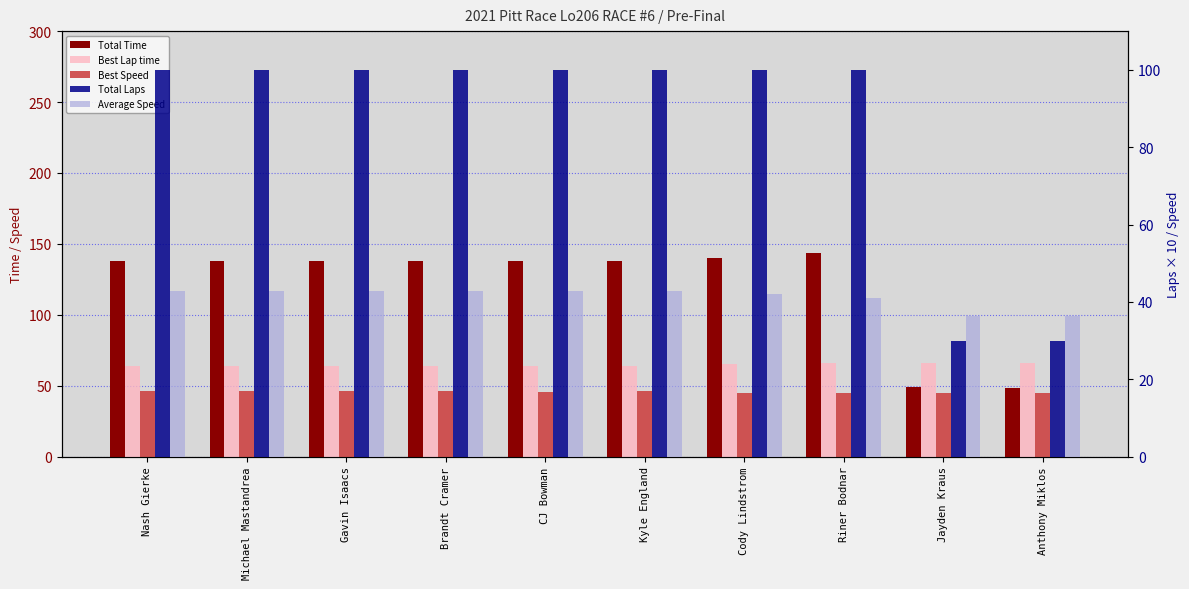

What is the label of the 5th bar from the right?

Kyle England